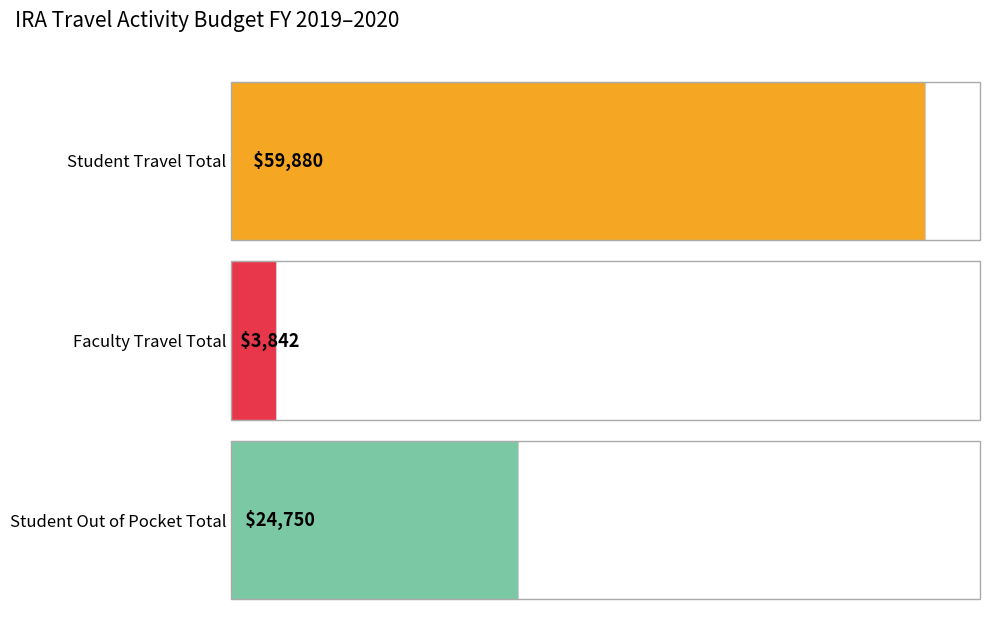

List the series in order of their peak value, lowest first.

Faculty Expenses, Out of Pocket, Student Expenses